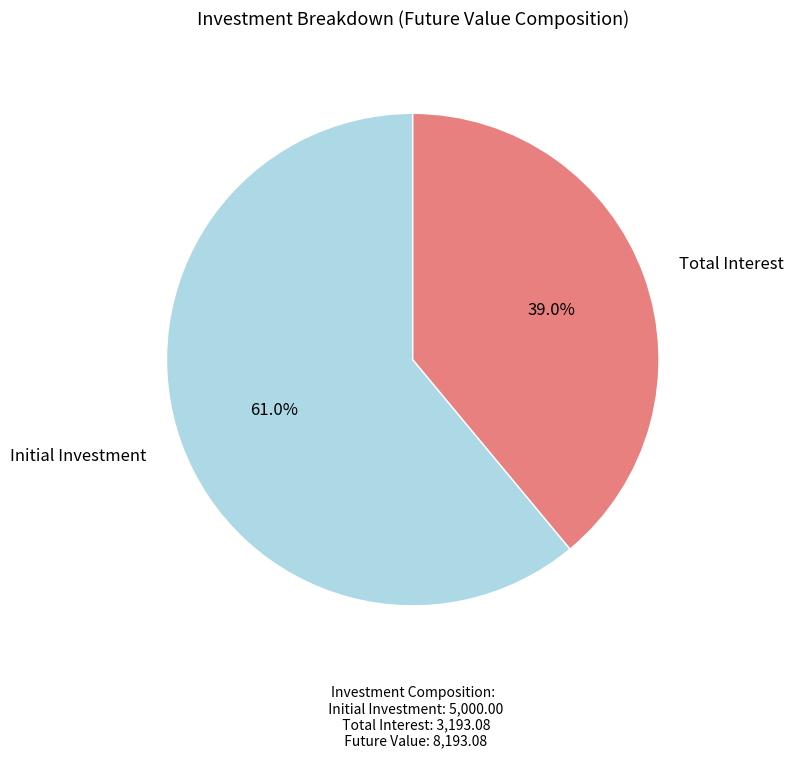

How much of the chart is everything except Total Interest?

61.0%